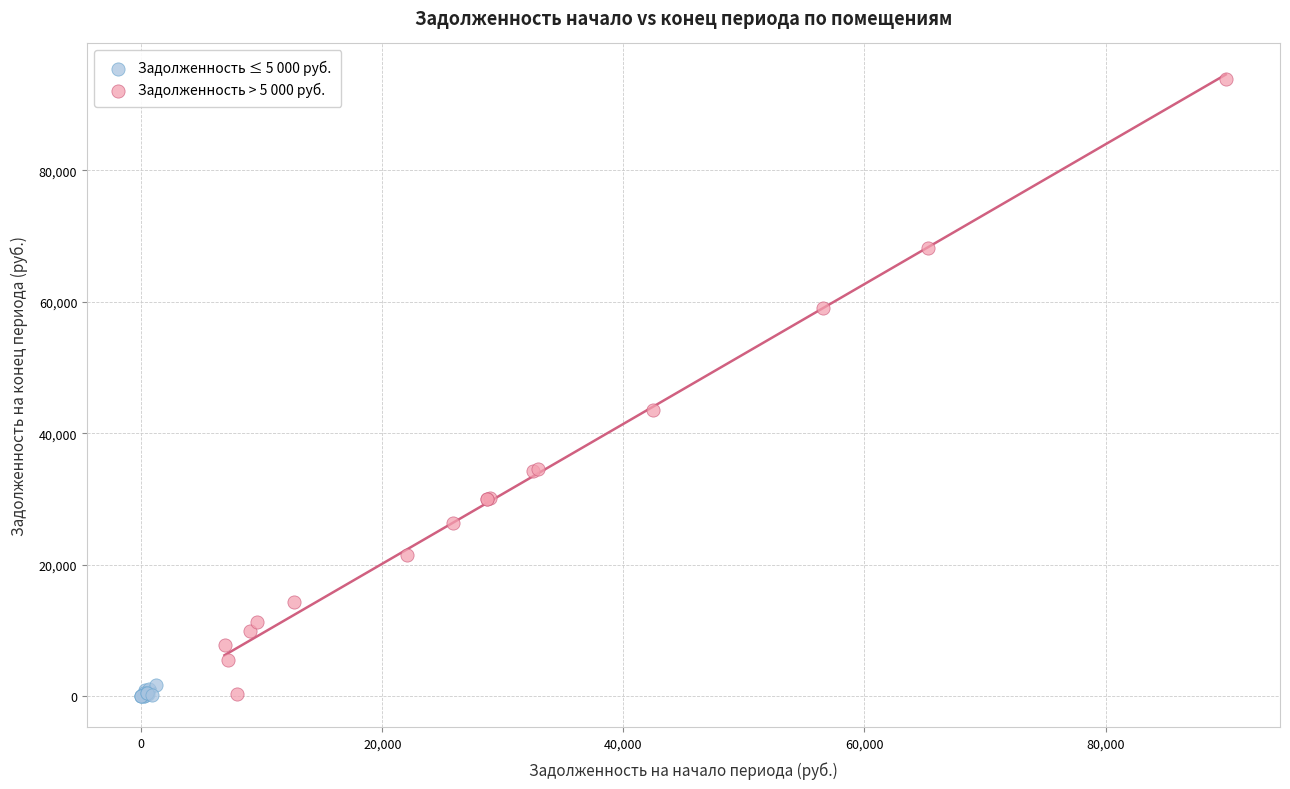

Which series has the largest Y range (max minus min)?

Задолженность > 5 000 руб.